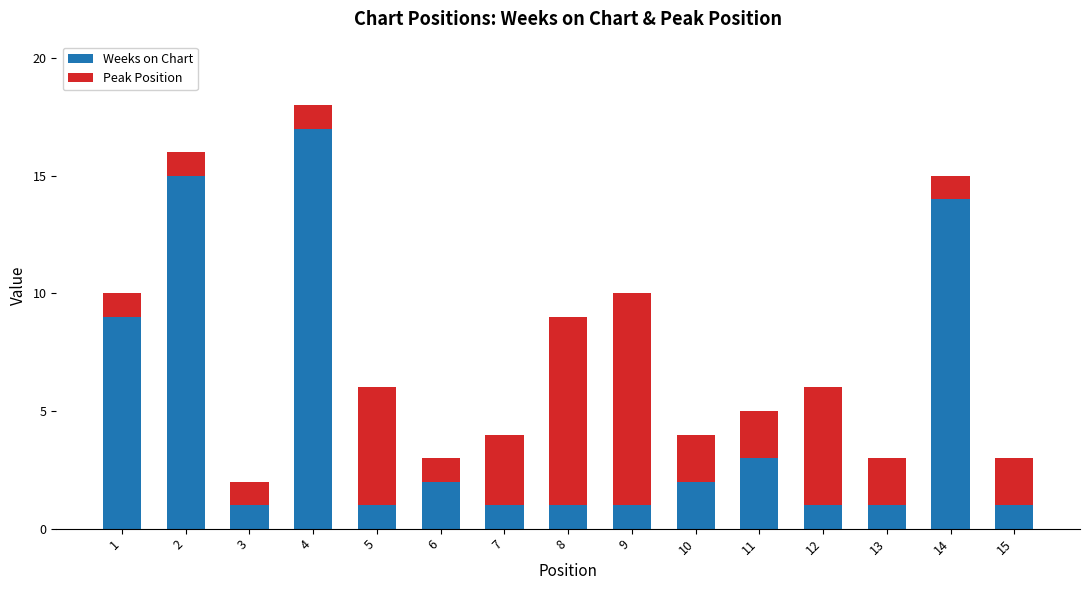

Reading right to left, transcribe the values for Weeks on Chart.

1	14	1	1	3	2	1	1	1	2	1	17	1	15	9